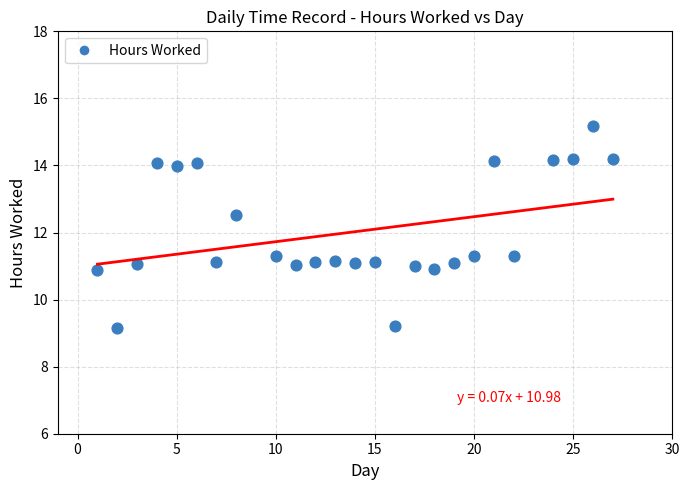

What Y value in the scatter plot is closest to 12?

12.5